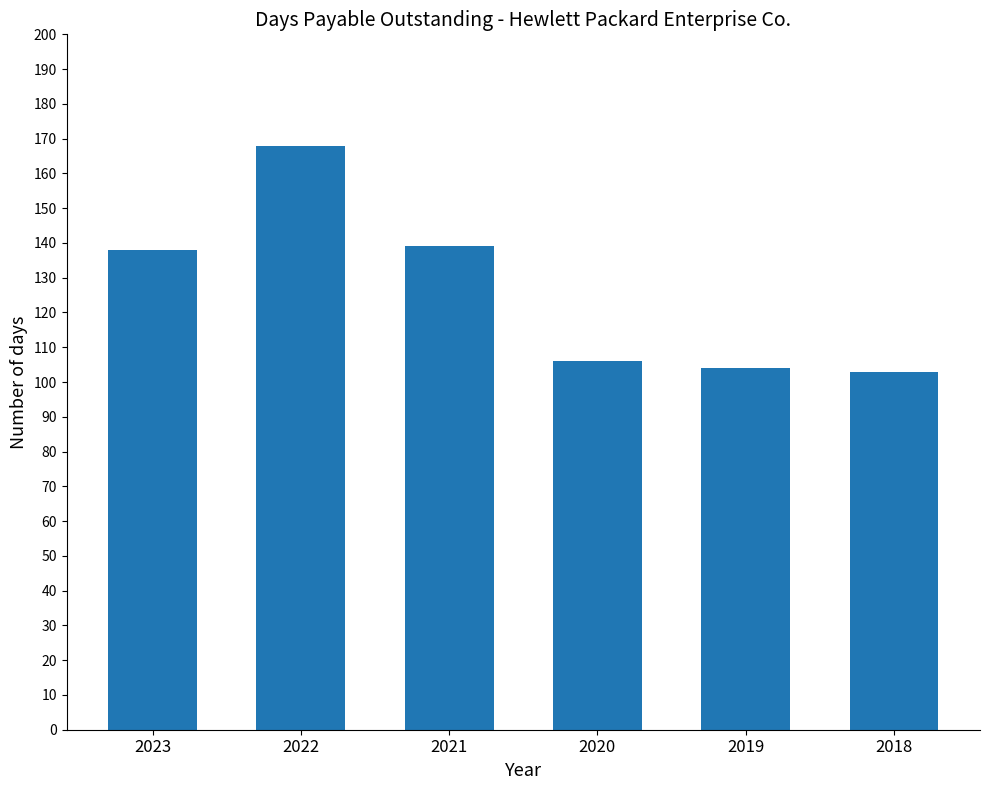

What is the difference between the values at 2023 and 2021?

1